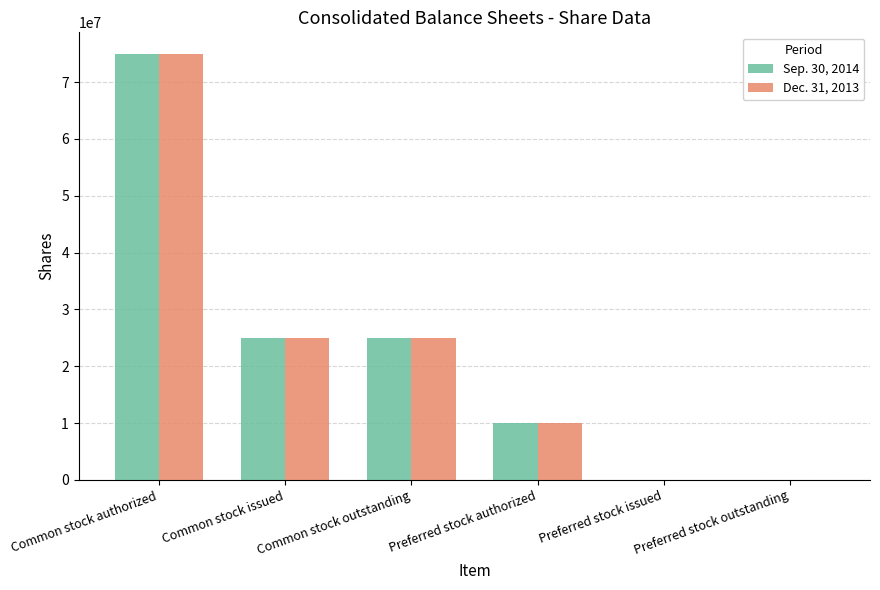

Which category has the highest value in the Dec. 31, 2013 series?

Common stock authorized